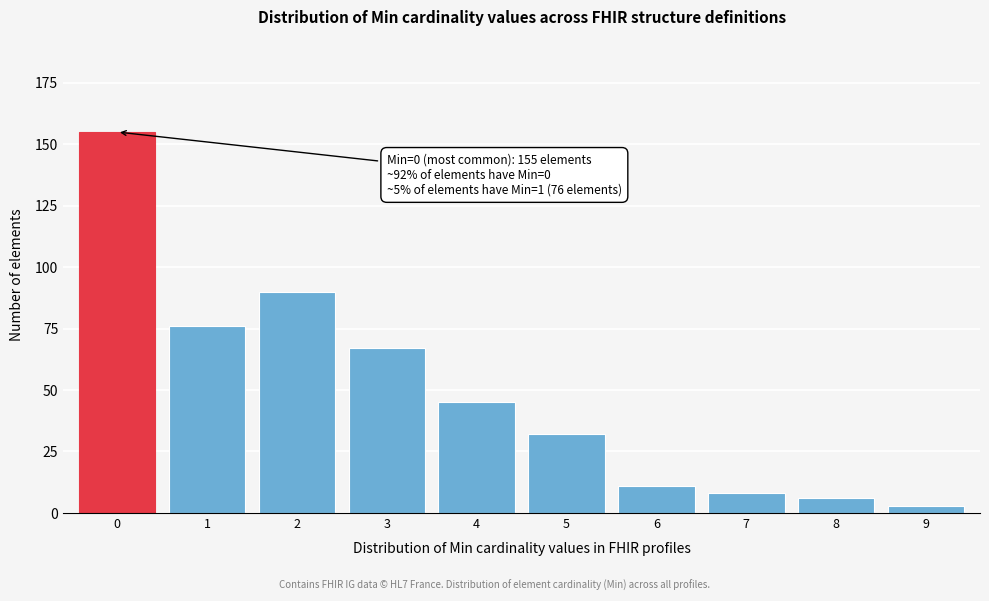

Reading right to left, extract all data points from this chart.

9=3	8=6	7=8	6=11	5=32	4=45	3=67	2=90	1=76	0=155